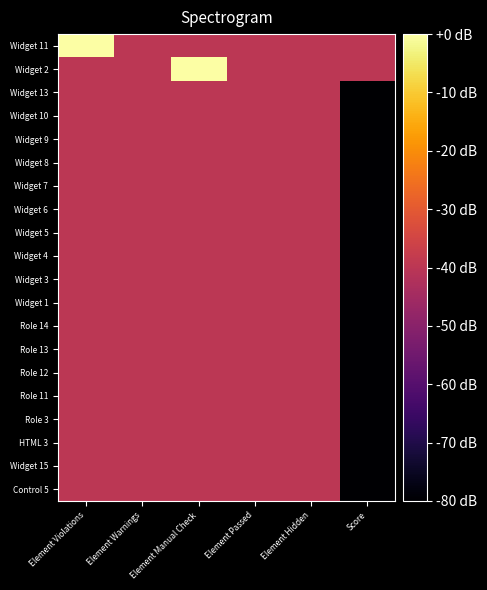

How many distinct data groups are displayed?

20